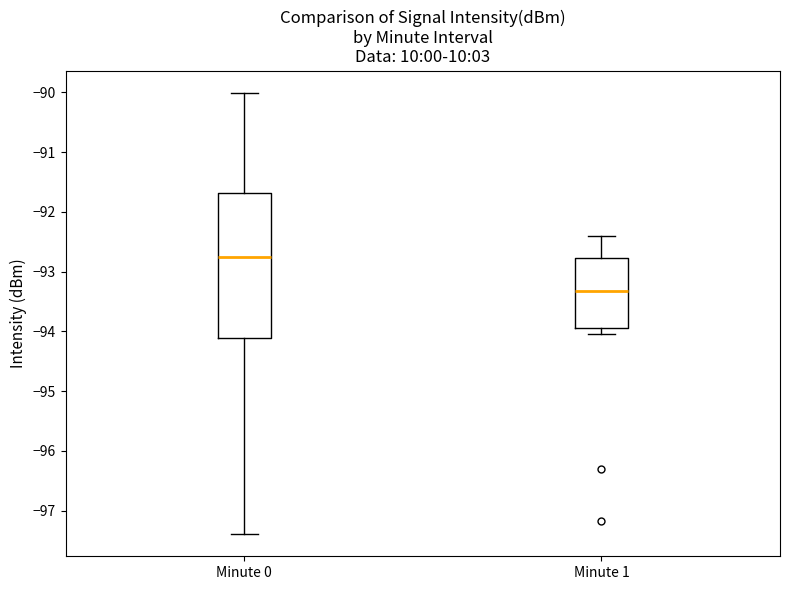

Where is the lower edge of the box for Minute 1 on the y-axis? The values are not printed on the chart, so give them approximately, as read against the axis.

-94.0